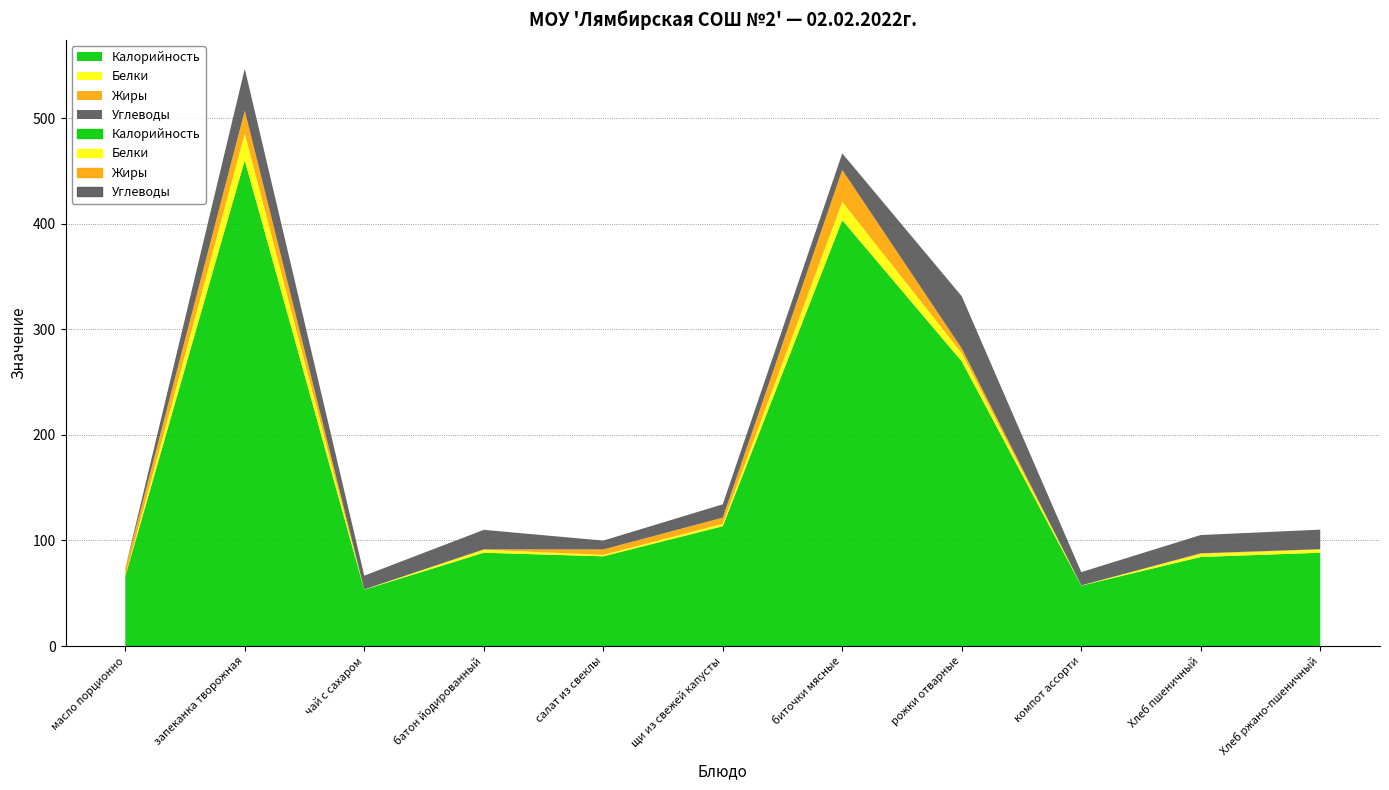

What is the label of the 8th point from the right?

батон йодированный